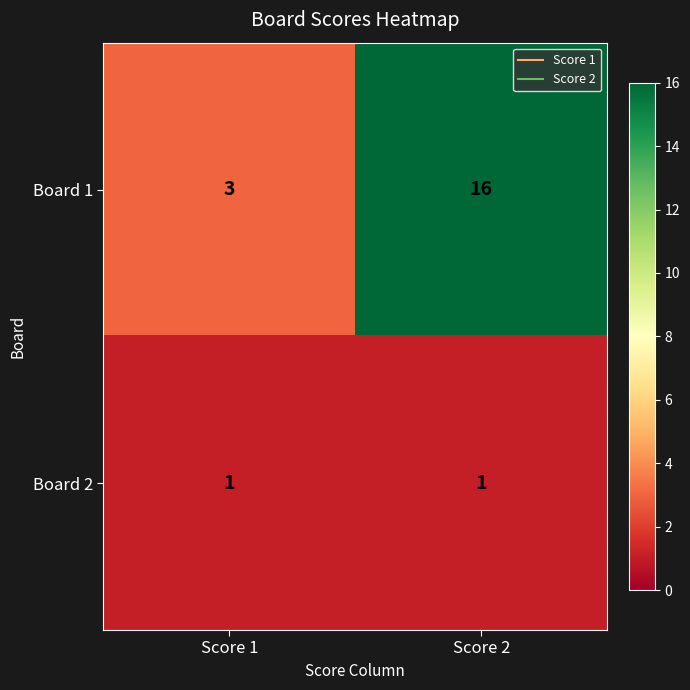

What is the average value of the Board 1 series?

10